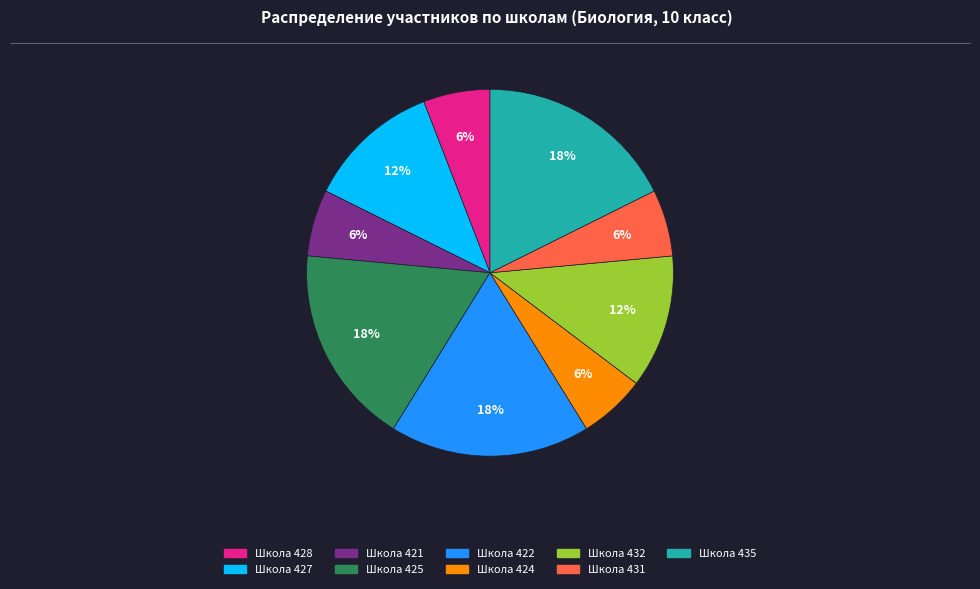

How many slices are in this pie chart?

9